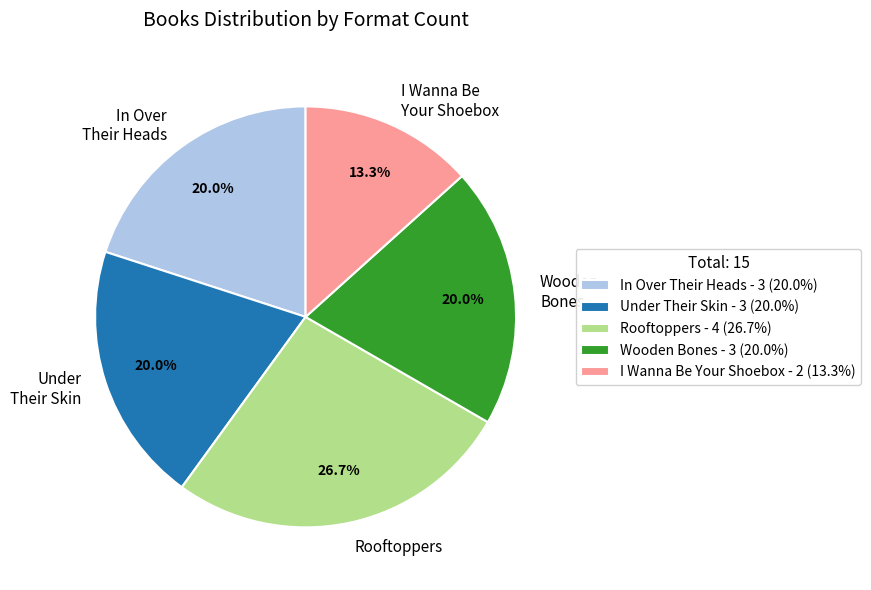

To the nearest percent, what percentage of the pie is I Wanna Be Your Shoebox?

13%